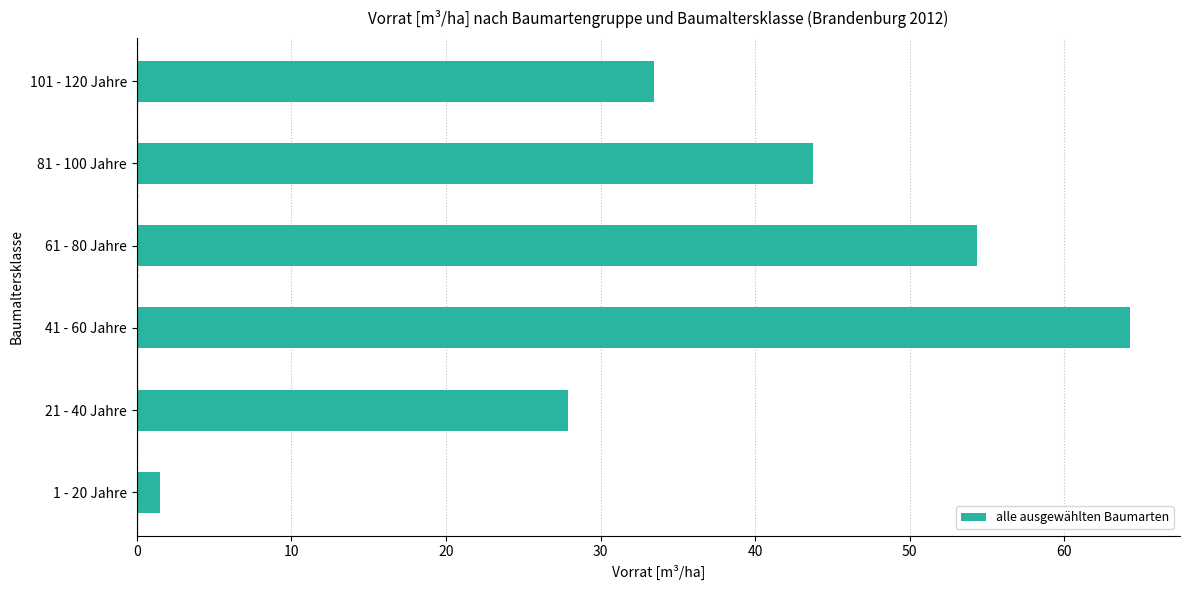

What is the minimum value shown in the chart?

1.5